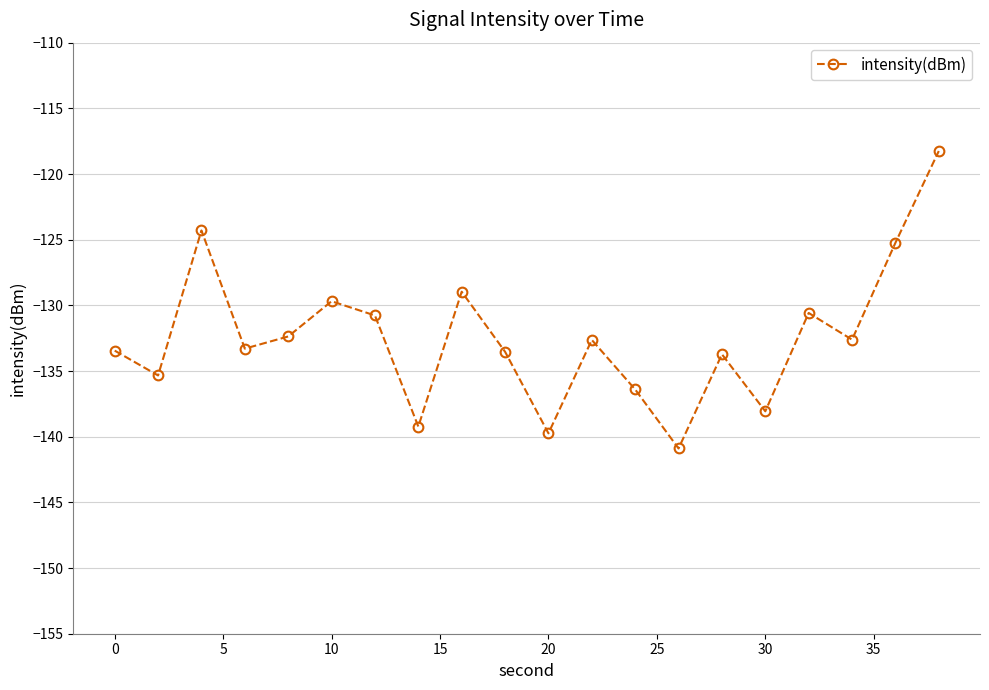

What is the value of the 12th point from the left?

-132.6